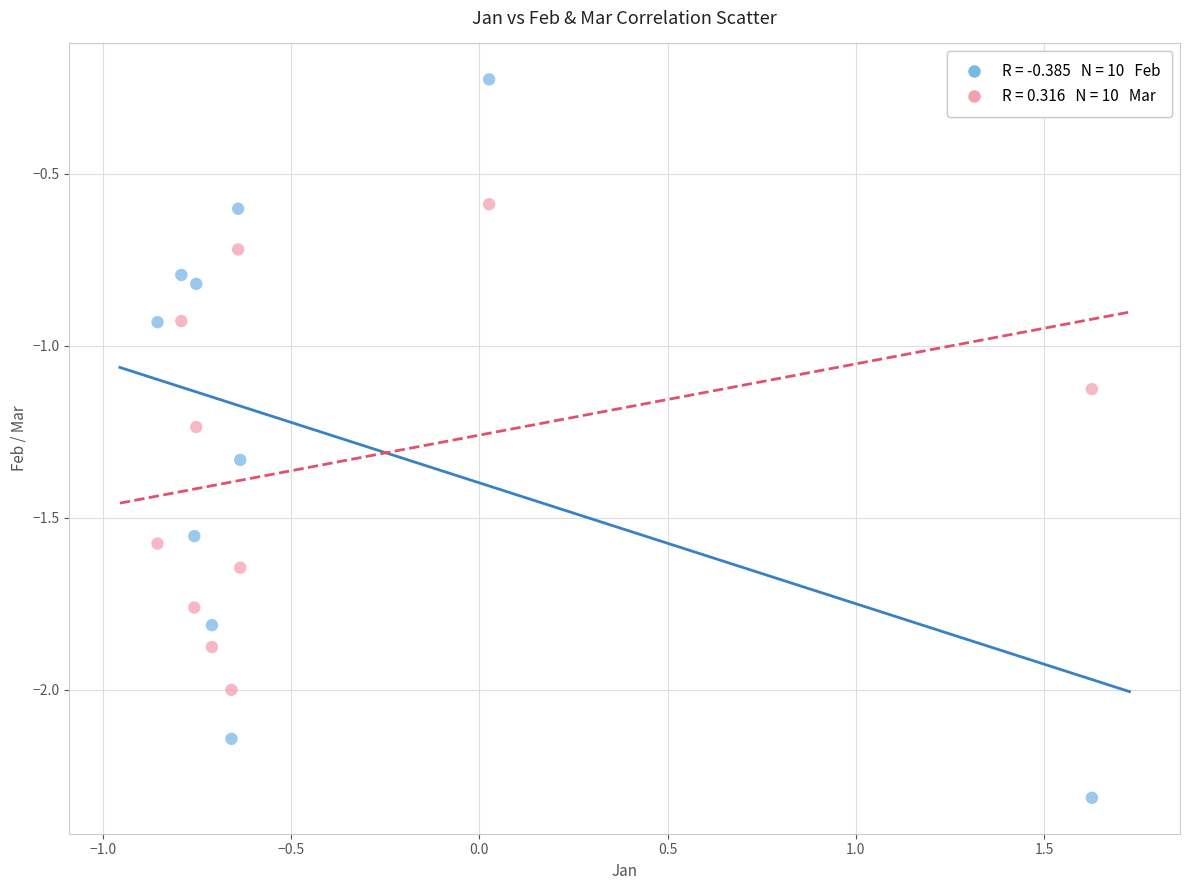

Across all data points, what is the range of Y values (max minus min)?

2.1